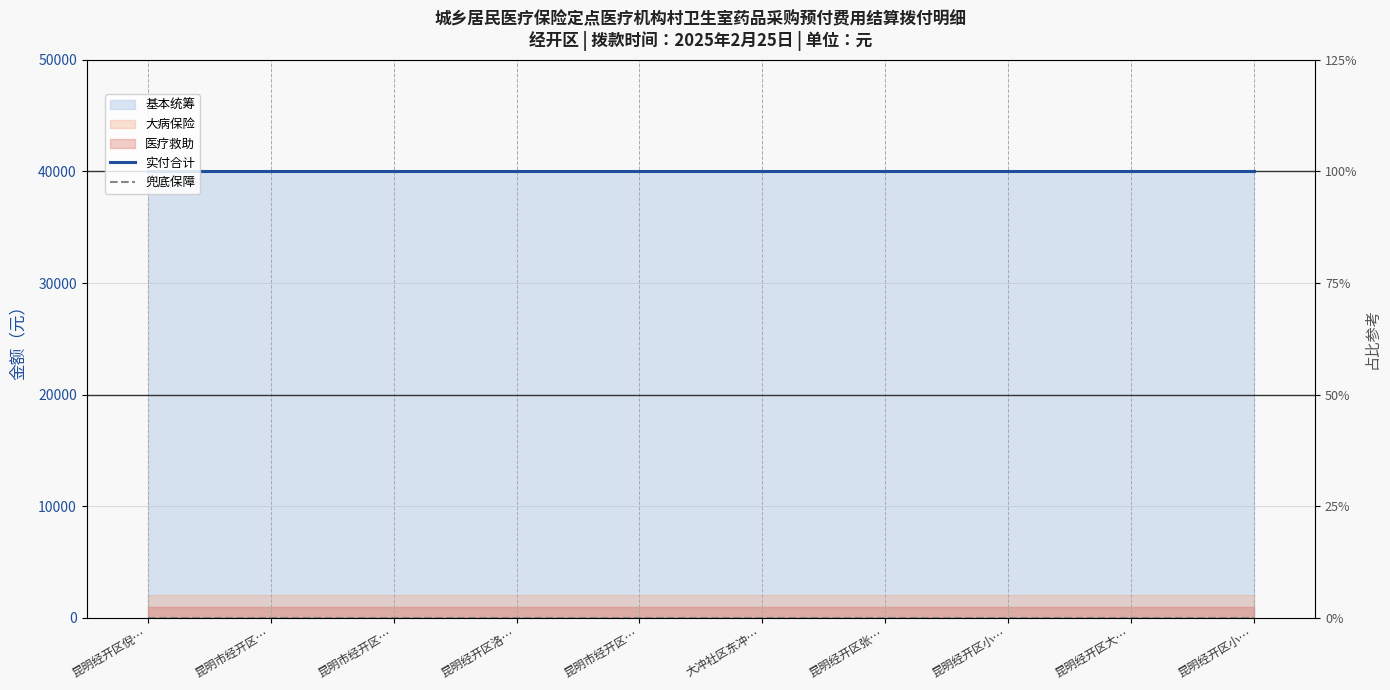

Is it true that 实付合计 equals 40000 at 大冲社区东冲…?

True